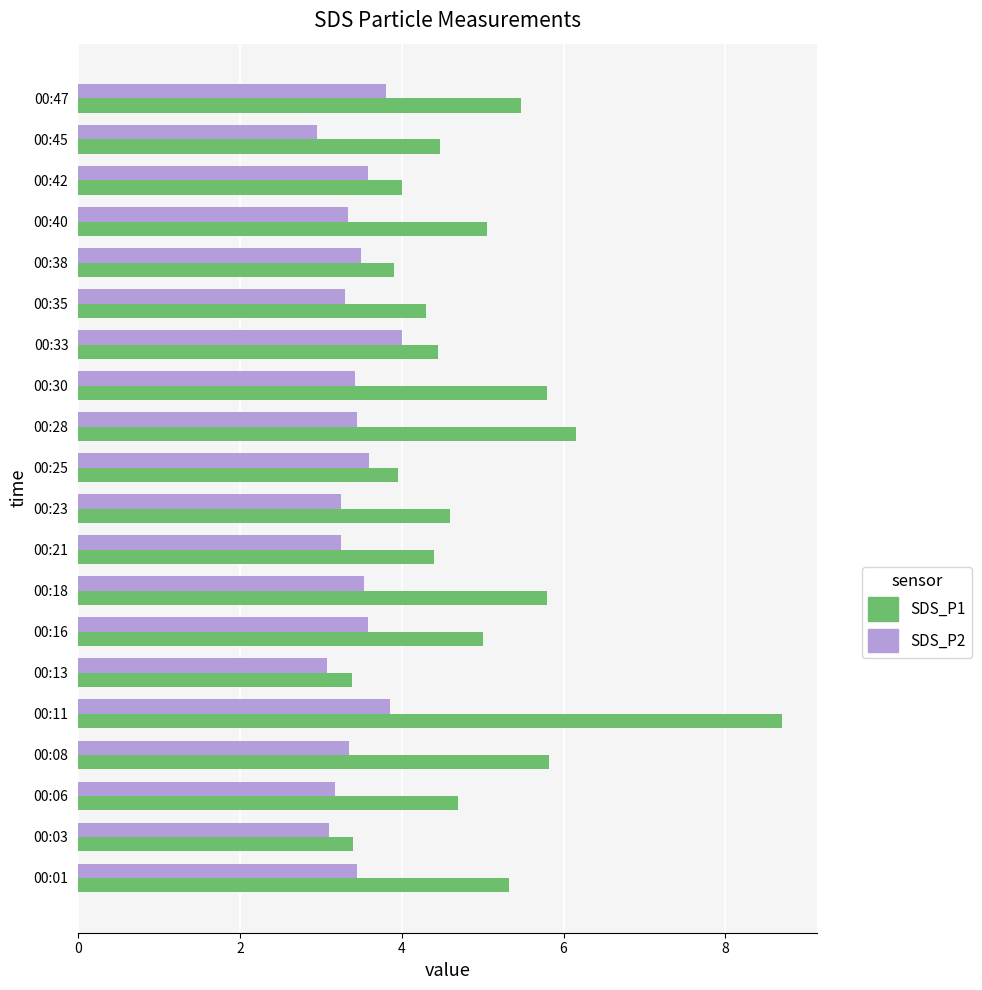

Is it true that SDS_P1 equals 5.5 at 00:47?

True